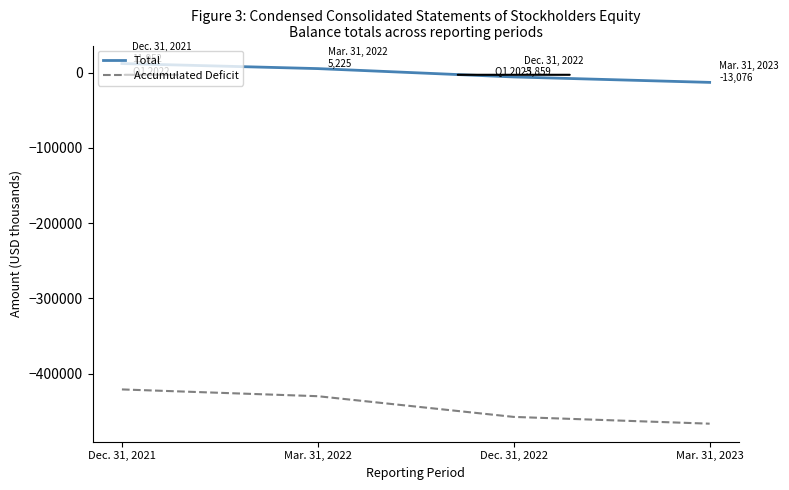

What is the sum of all Total values?

-1758